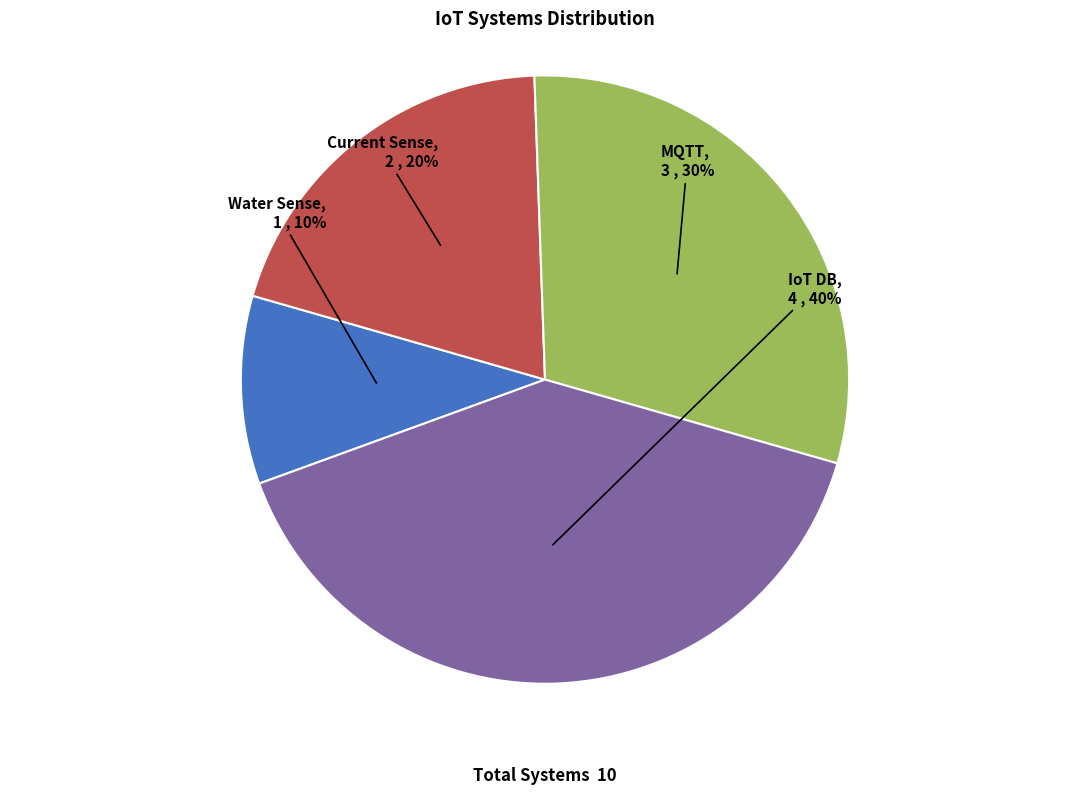

Does any single category account for the majority?

No